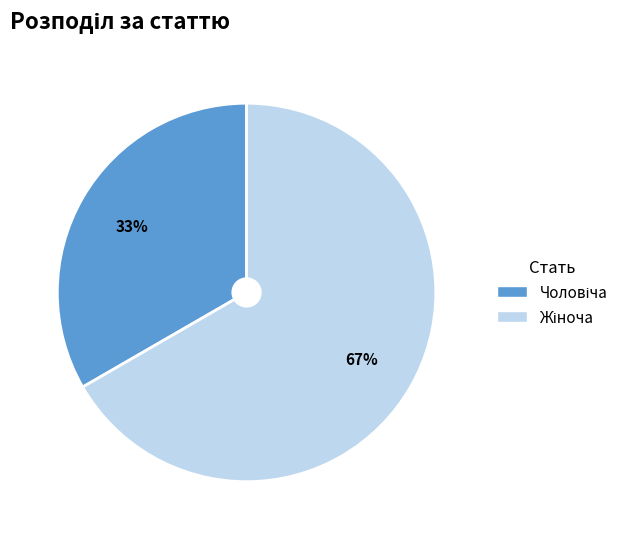

Is there any slice that represents more than half of the pie?

Yes